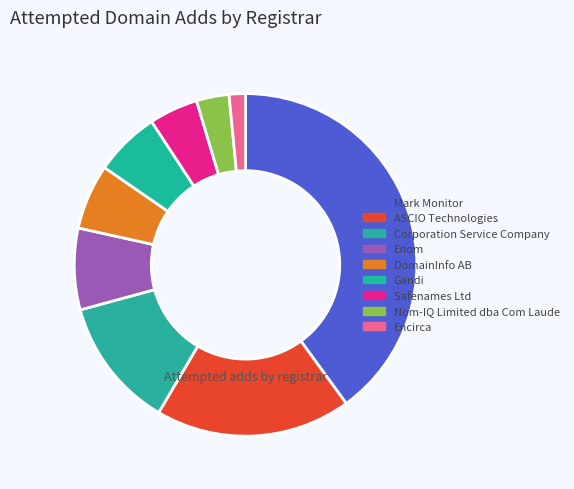

Is it true that Mark Monitor is 33% of the pie?

False